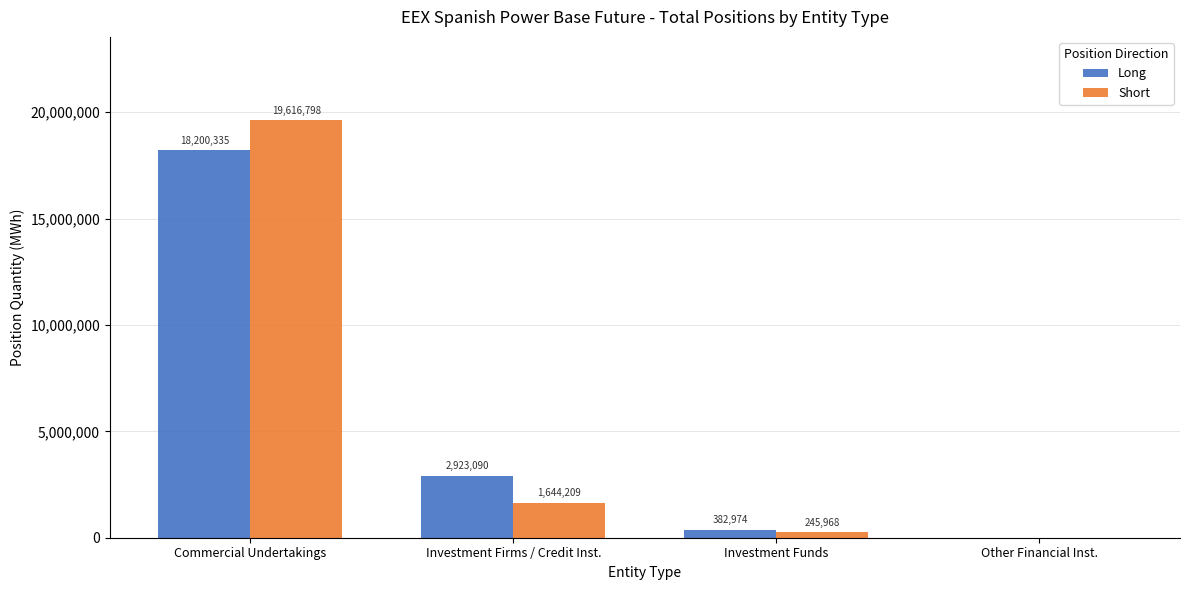

The value of Long at Commercial Undertakings is 18200335. True or false?

True